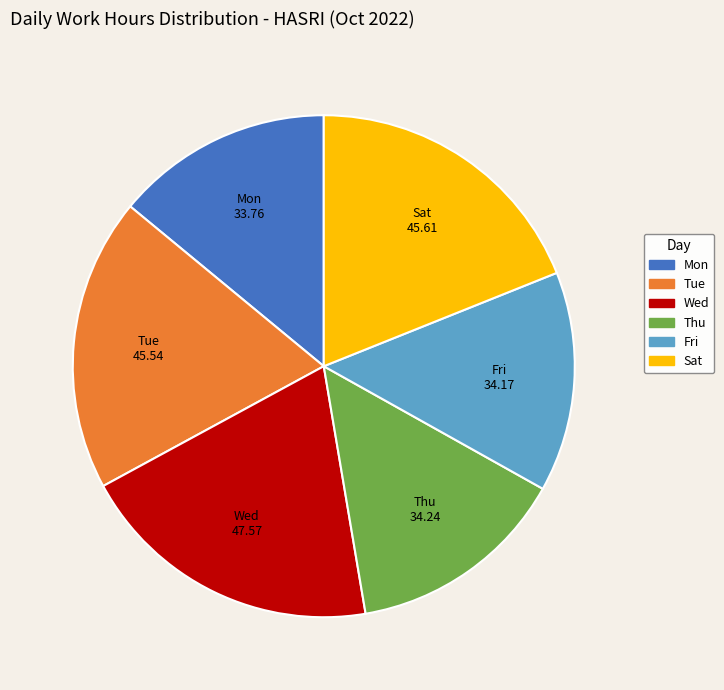

The Sat slice represents 26% of the pie. True or false?

False